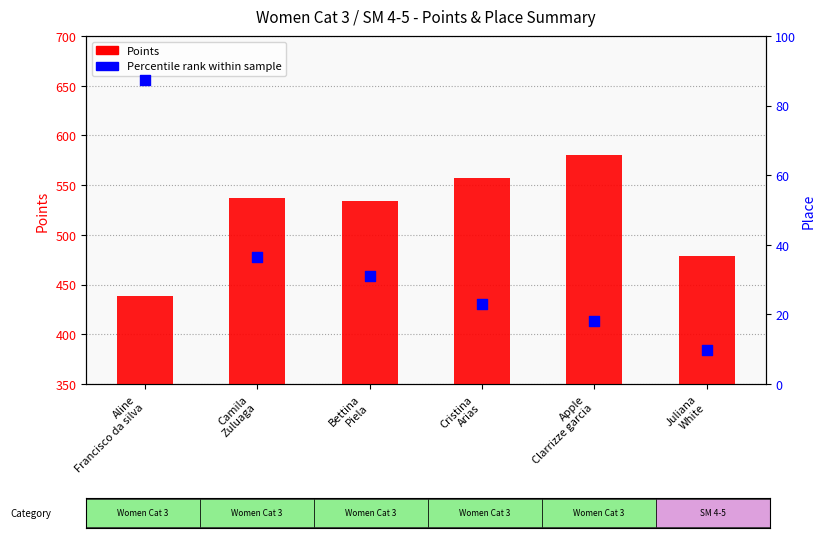

Which series has the largest total across all categories?

Points